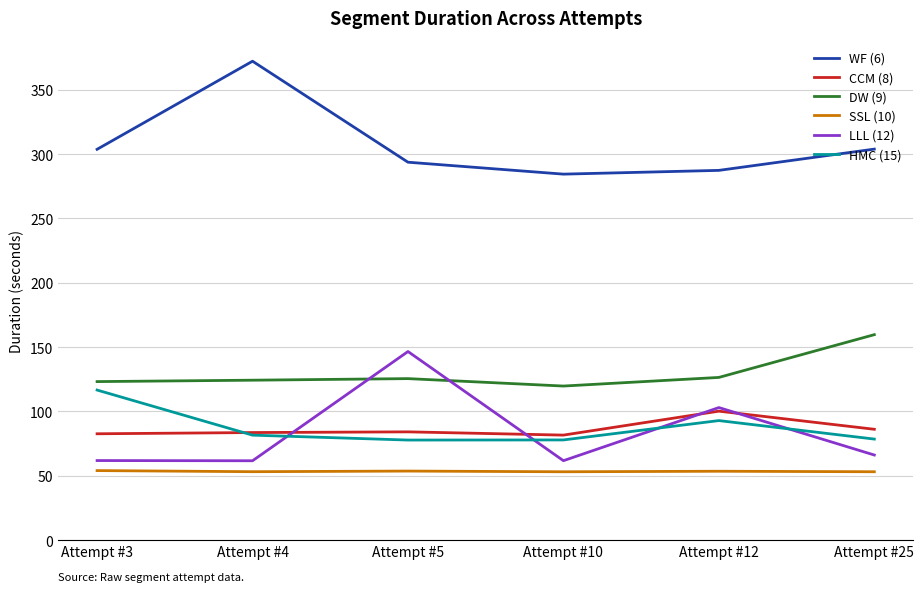

What is the lowest value of the DW (9) series?

119.7